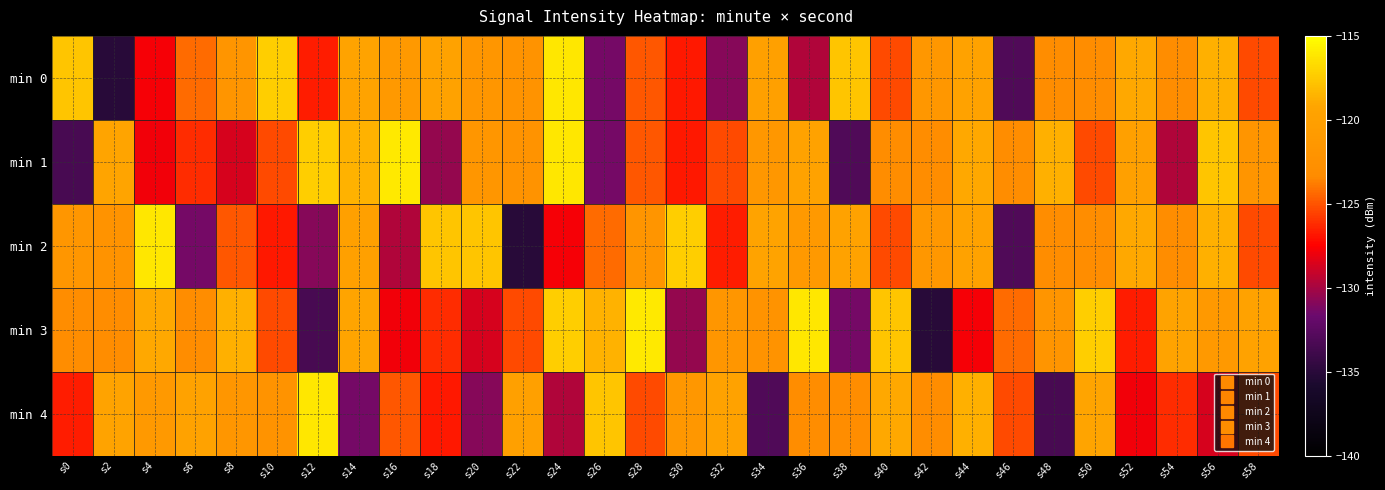

Which series changed the most between s2 and s46?

min 2